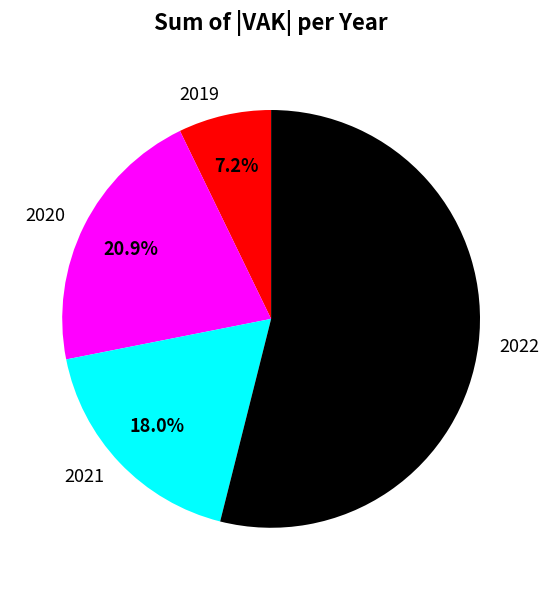

How many segments does this pie chart have?

4